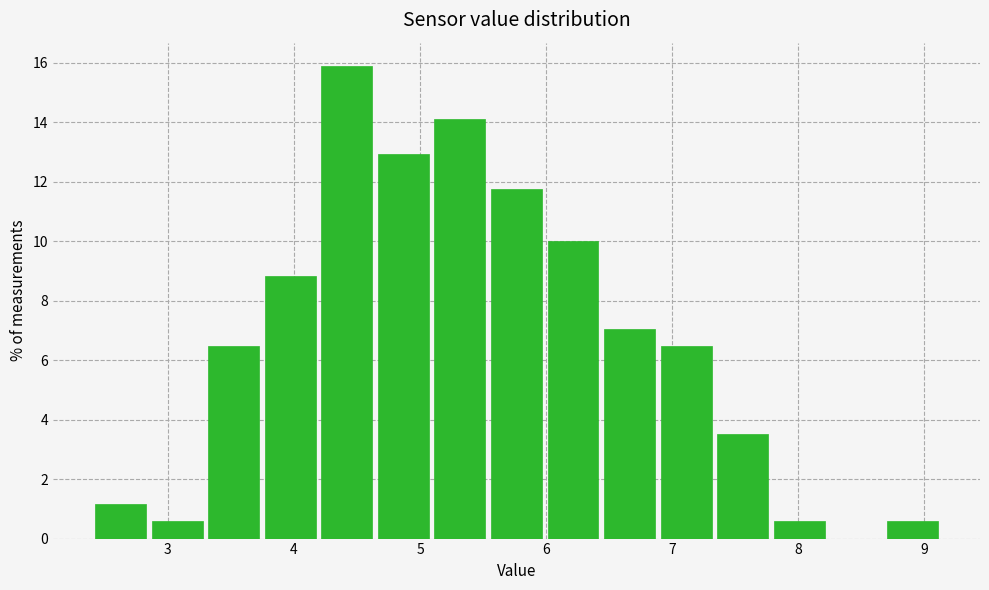

Reading left to right, list every bar in this chart as the range it spans on the x-axis followed by its height. Neither the bar edges nor the heights are printed on the chart, so give them approximately, as read against the axes.

2.4 to 2.8: 1.2
2.8 to 3.3: 0.6
3.3 to 3.7: 6.4
3.7 to 4.2: 8.8
4.2 to 4.6: 15.8
4.6 to 5.1: 13.0
5.1 to 5.5: 14.2
5.5 to 6.0: 11.8
6.0 to 6.4: 10.0
6.4 to 6.9: 7.0
6.9 to 7.3: 6.4
7.3 to 7.8: 3.6
7.8 to 8.2: 0.6
8.2 to 8.7: 0
8.7 to 9.1: 0.6